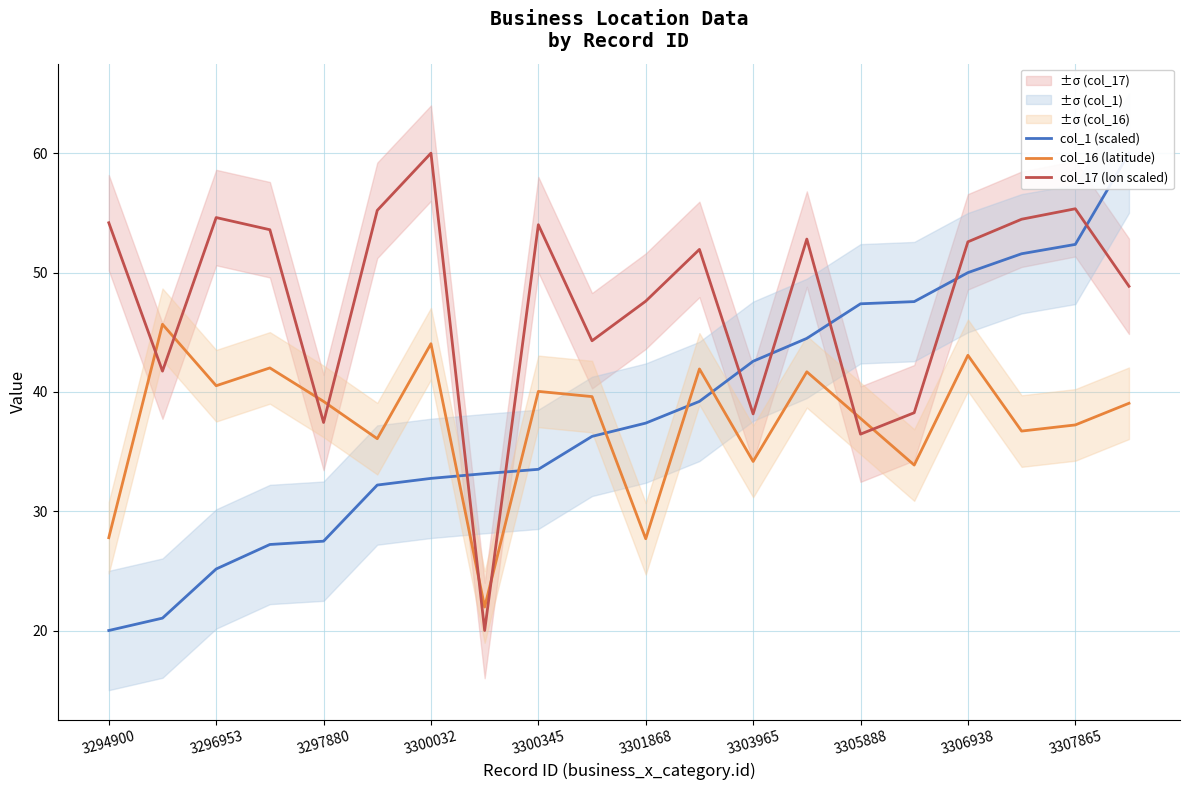

What is the lowest value of the col_16 (latitude) series?

22.0